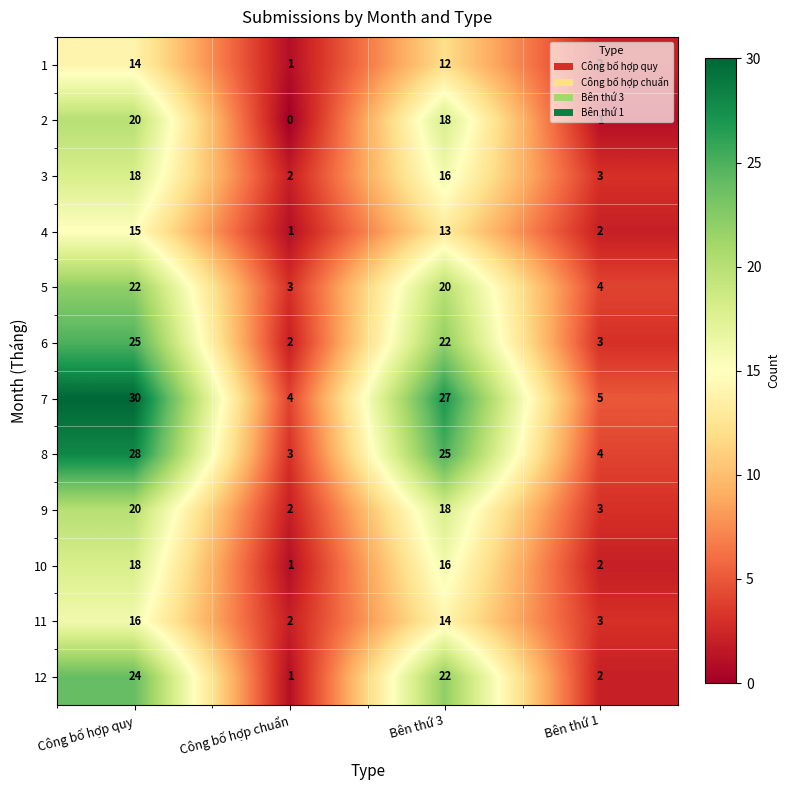

What is the difference between the maximum and second lowest values in the 11 series?

13